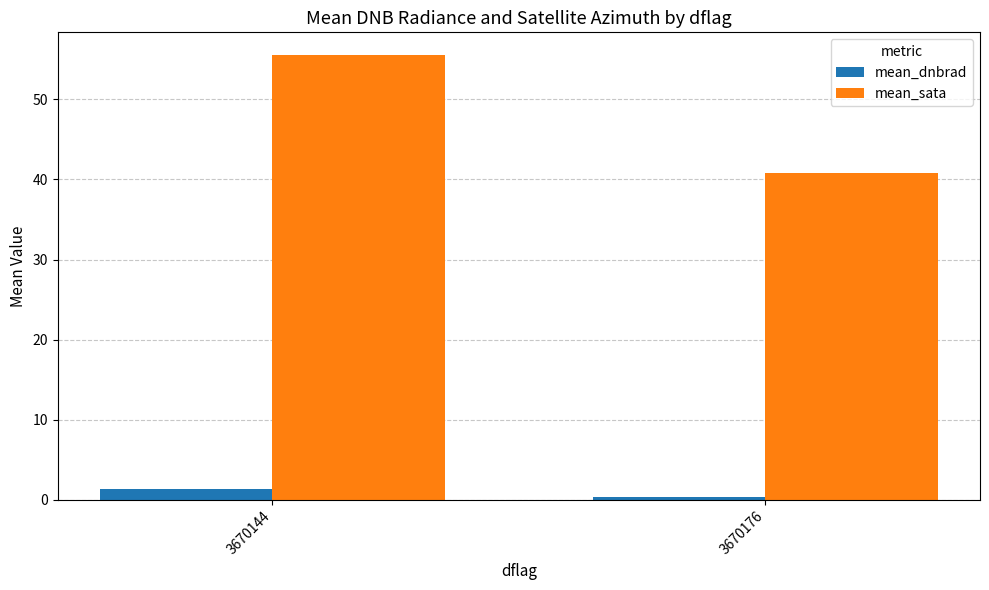

What is the spread (max minus min) of values at 3670144?

54.2